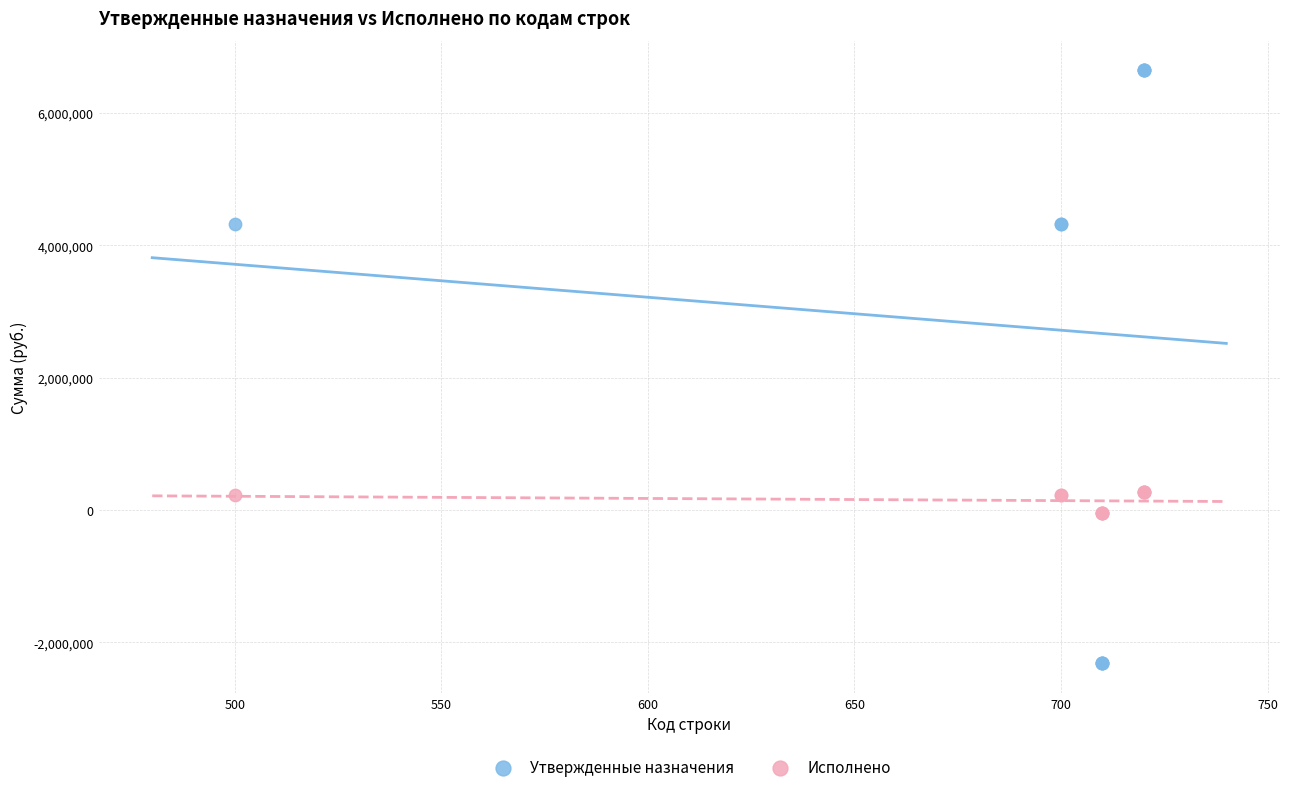

Which series has the largest Y range (max minus min)?

Утвержденные назначения